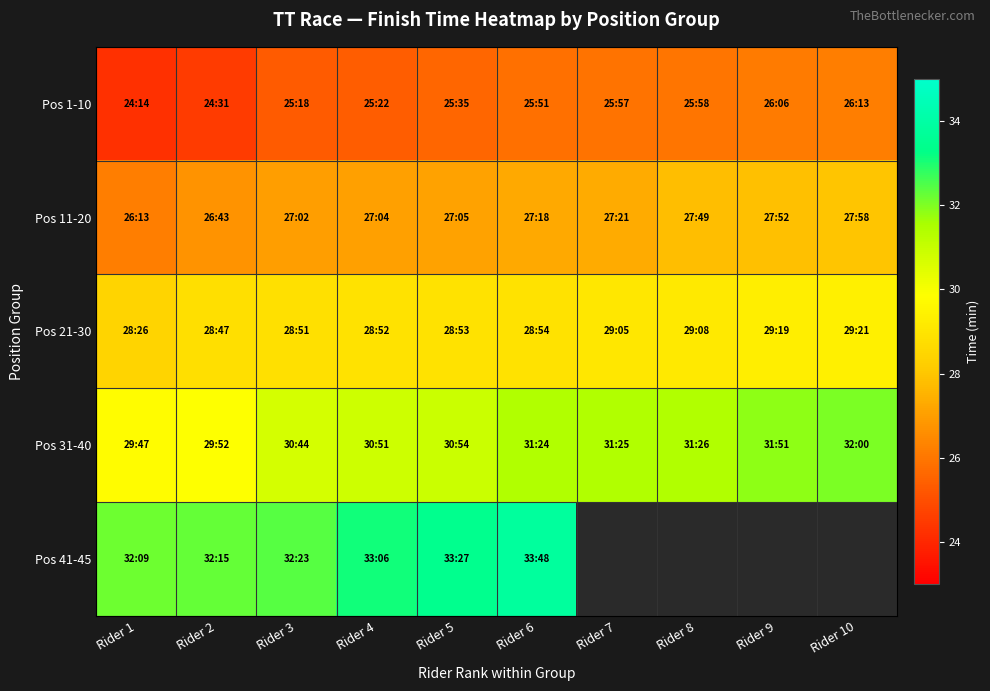

What is the difference between the maximum and minimum values in the Pos 1-10 series?

2.0